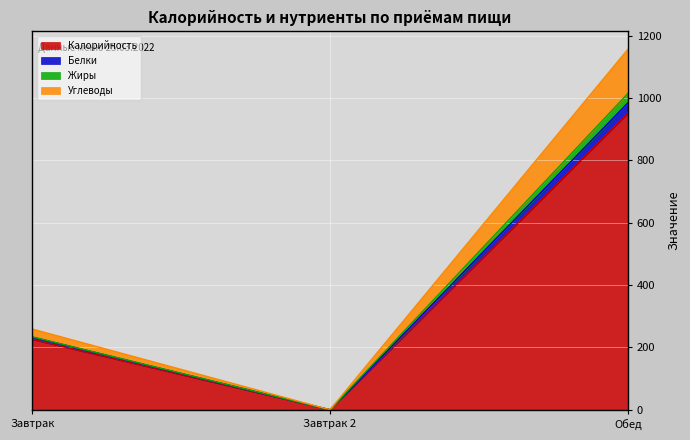

Which category has the highest value in the Калорийность series?

Обед